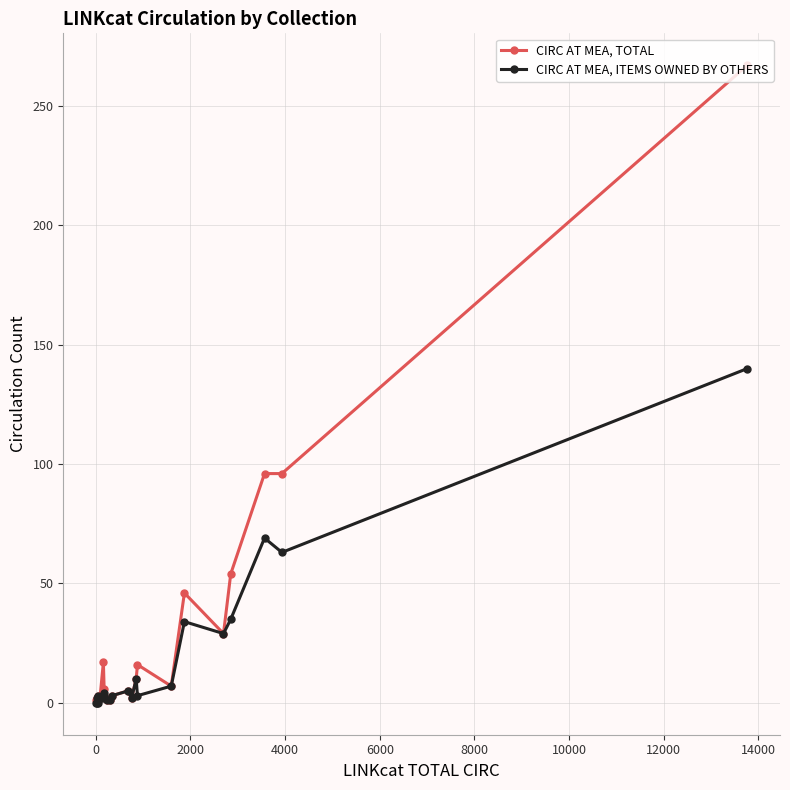

True or false: CIRC AT MEA, ITEMS OWNED BY OTHERS and CIRC AT MEA, TOTAL cross at least once.

False